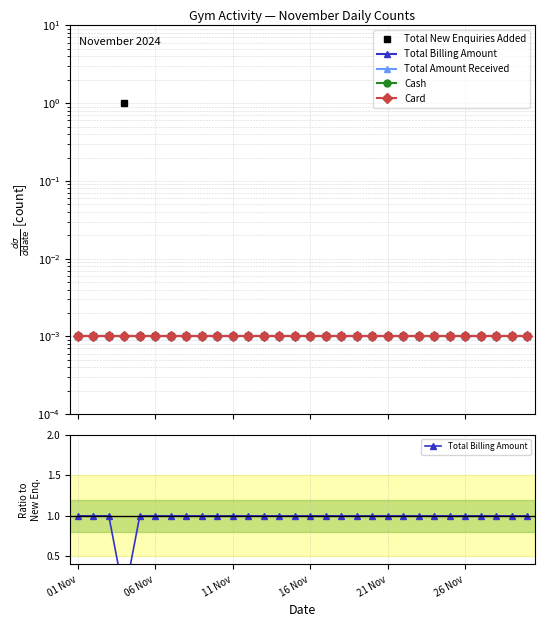

What are all the series names shown in the legend?

Total New Enquiries Added, Total Billing Amount, Total Amount Received, Cash, Card